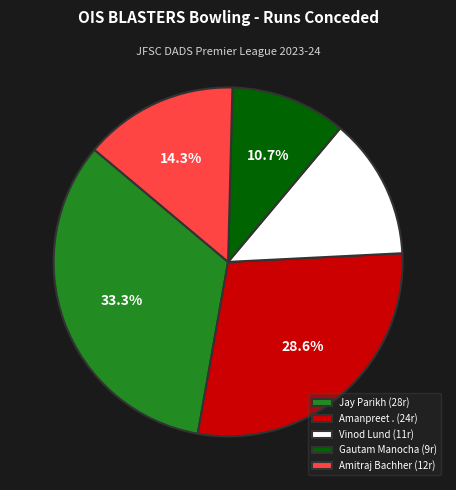

Rank the categories by value from highest to lowest.

Jay Parikh, Amanpreet ., Amitraj Bachher, Vinod Lund, Gautam Manocha